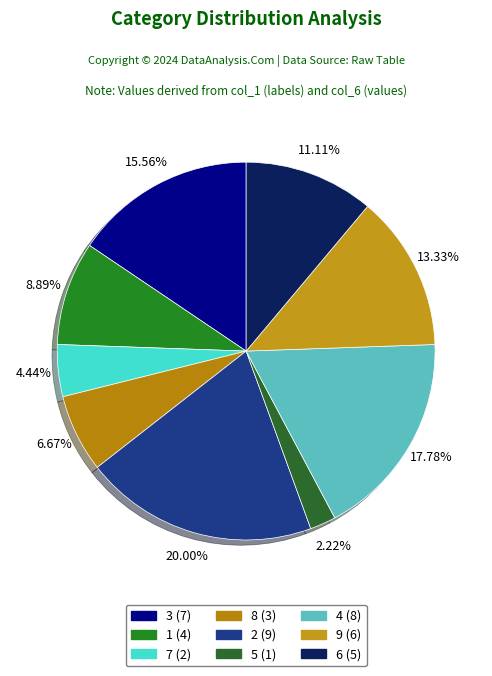

The 3 slice represents 16% of the pie. True or false?

True